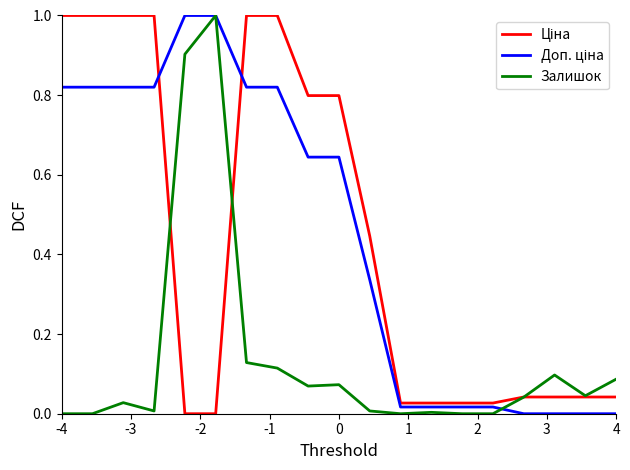

True or false: Ціна has more than 1 points higher than both neighbors.

False